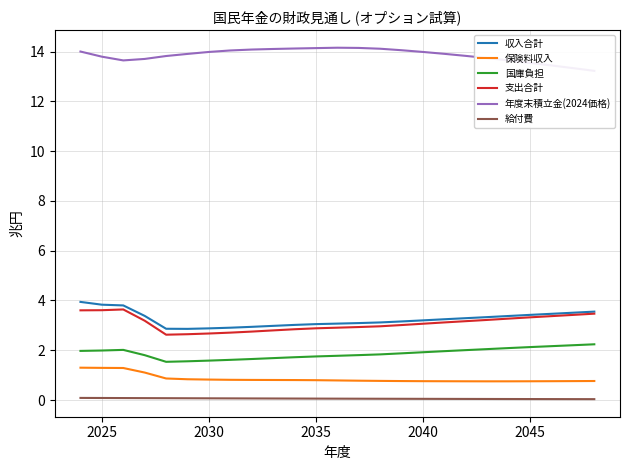

In 保険料収入, how many points are lower than both neighbors (excluding endpoints)?

1